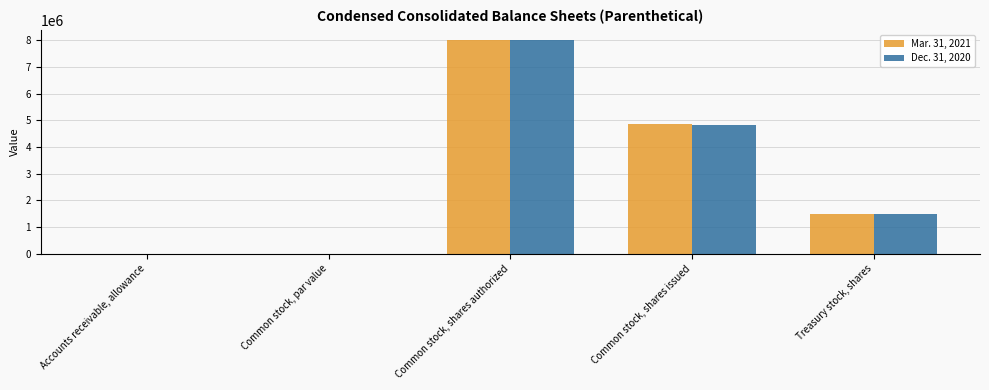

Which category has the highest value in the Mar. 31, 2021 series?

Common stock, shares authorized